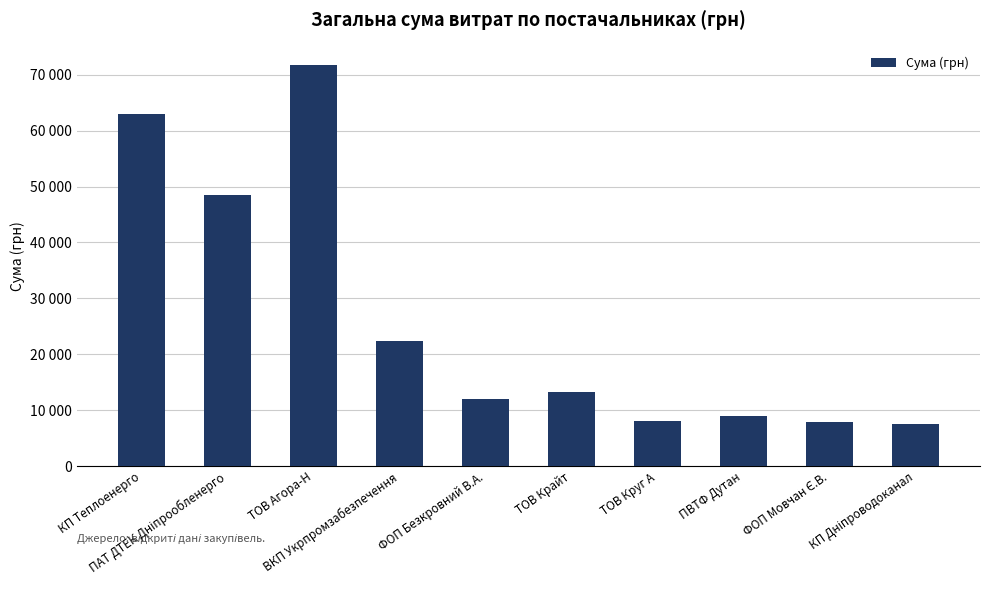

Reading left to right, list all the values displayed in this chart.

КП Теплоенерго=62906.0	ПАТ ДТЕК Дніпрообленерго=48463.3	ТОВ Агора-Н=71648.7	ВКП Укрпромзабезпечення=22441.2	ФОП Безкровний В.А.=12050.1	ТОВ Крайт=13306.6	ТОВ Круг А=8027.6	ПВТФ Дутан=9016.5	ФОП Мовчан Є.В.=7922.3	КП Дніпроводоканал=7496.1